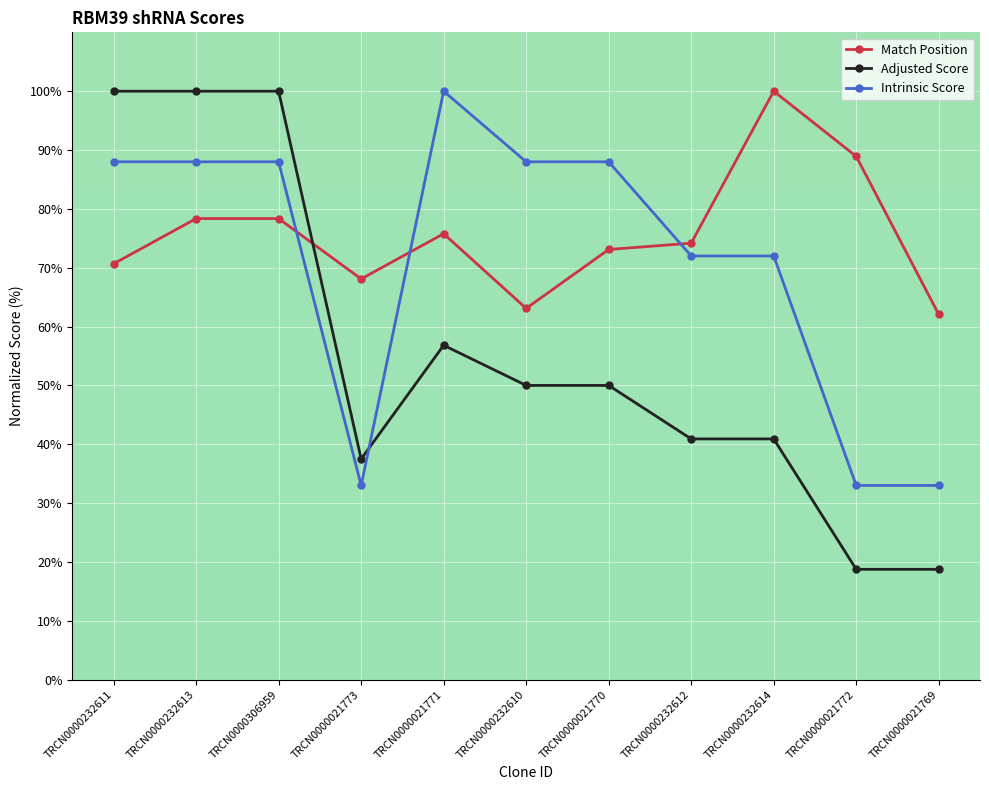

How many lines are shown in the chart?

3